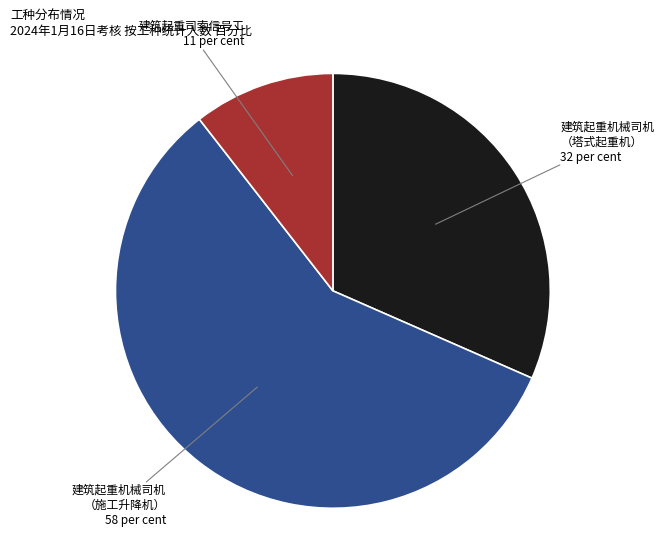

Is there any slice that represents more than half of the pie?

Yes